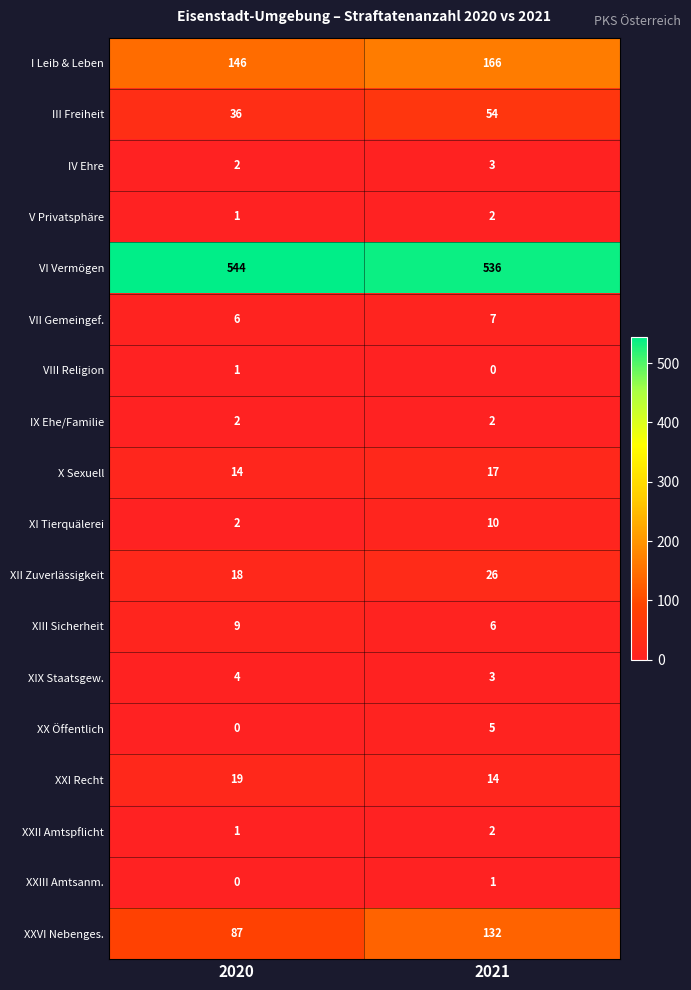

Which category has the highest value across all series?

2020